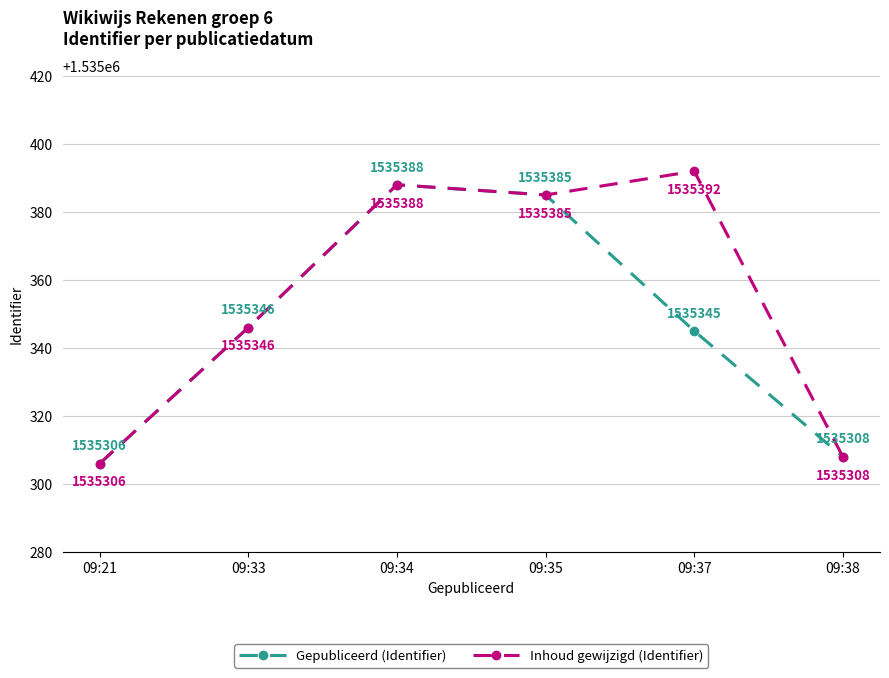

At how many categories does at least one series exceed 1535309?

4